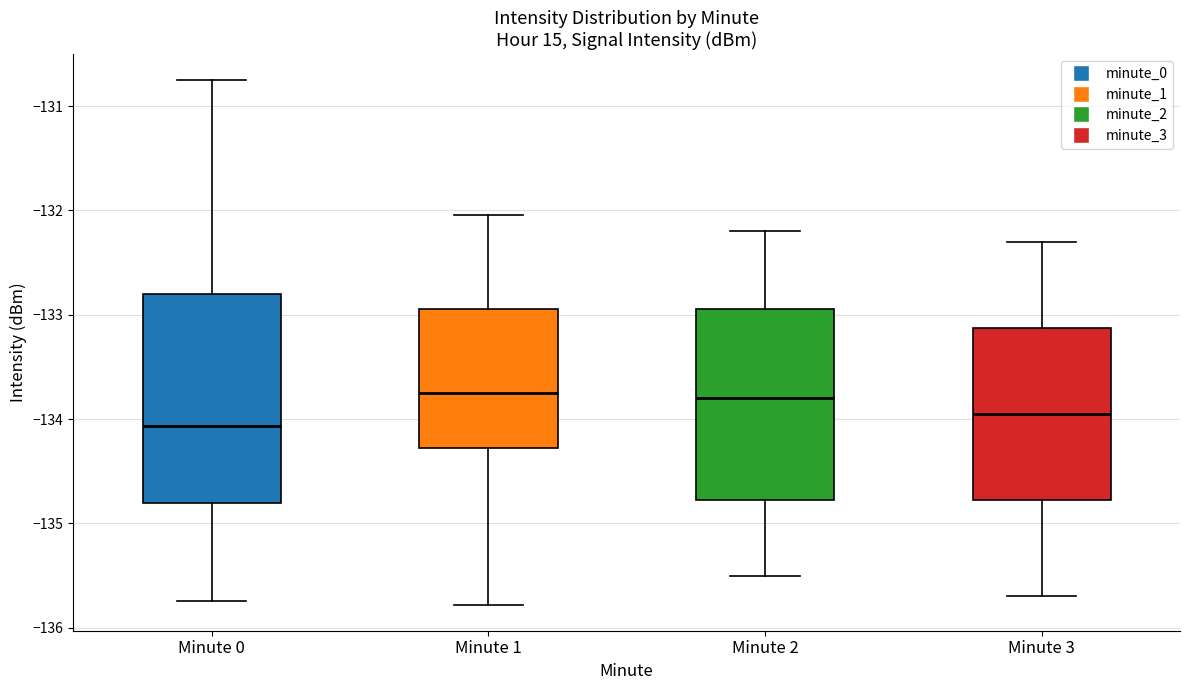

Reading left to right, transcribe this box plot: for each box, give where its median line is, the range the box spans, and where its two whiskers end, as read against the y-axis. The values are not printed on the chart, so give them approximately, as read against the axis.

Minute 0: median -134.1, box -134.8 to -132.8, whiskers -135.7 to -130.8
Minute 1: median -133.8, box -134.3 to -132.9, whiskers -135.8 to -132.0
Minute 2: median -133.8, box -134.8 to -132.9, whiskers -135.5 to -132.2
Minute 3: median -133.9, box -134.8 to -133.1, whiskers -135.7 to -132.3